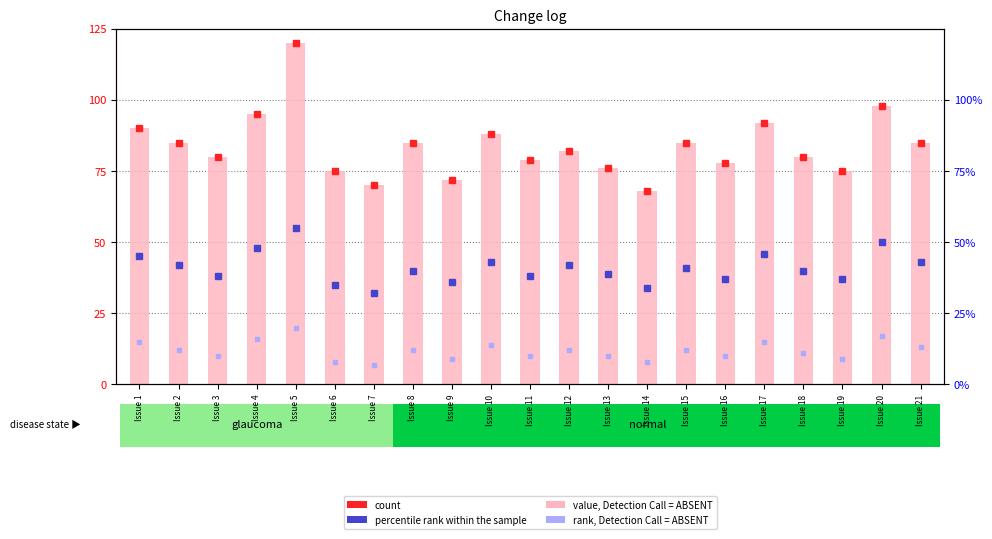

Rank the categories by value from highest to lowest.

Issue 5, Issue 20, Issue 4, Issue 17, Issue 1, Issue 10, Issue 2, Issue 8, Issue 15, Issue 21, Issue 12, Issue 3, Issue 18, Issue 11, Issue 16, Issue 13, Issue 6, Issue 19, Issue 9, Issue 7, Issue 14